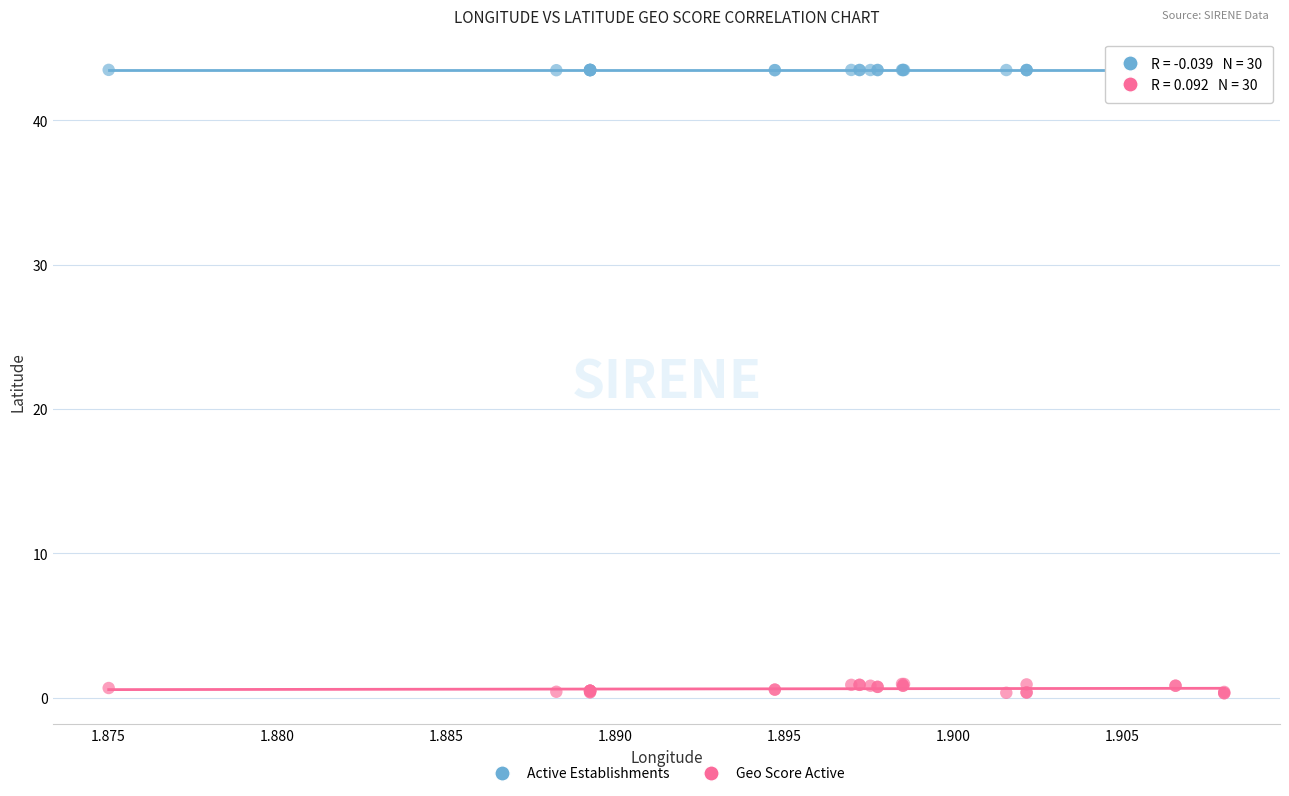

Which series has the largest Y range (max minus min)?

Geo Score Active